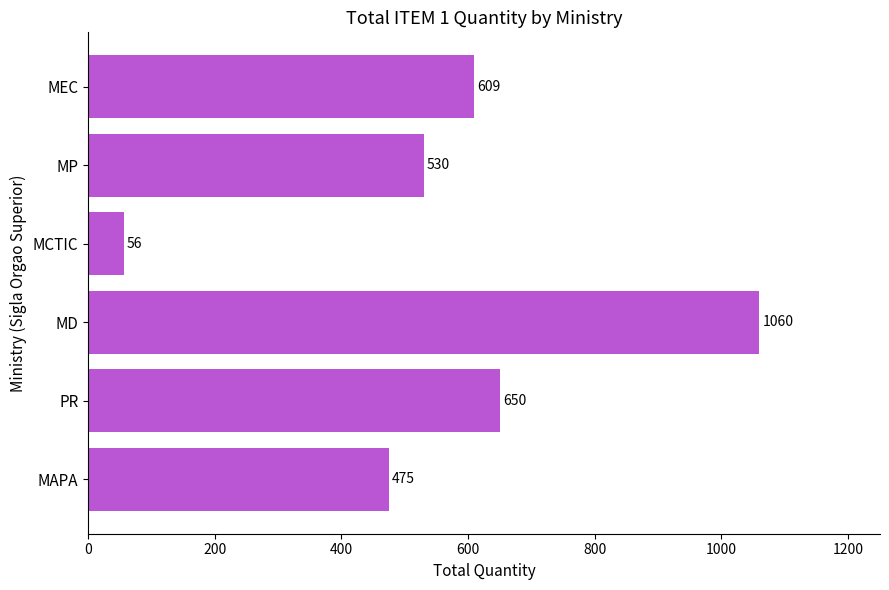

How many distinct data groups are displayed?

1